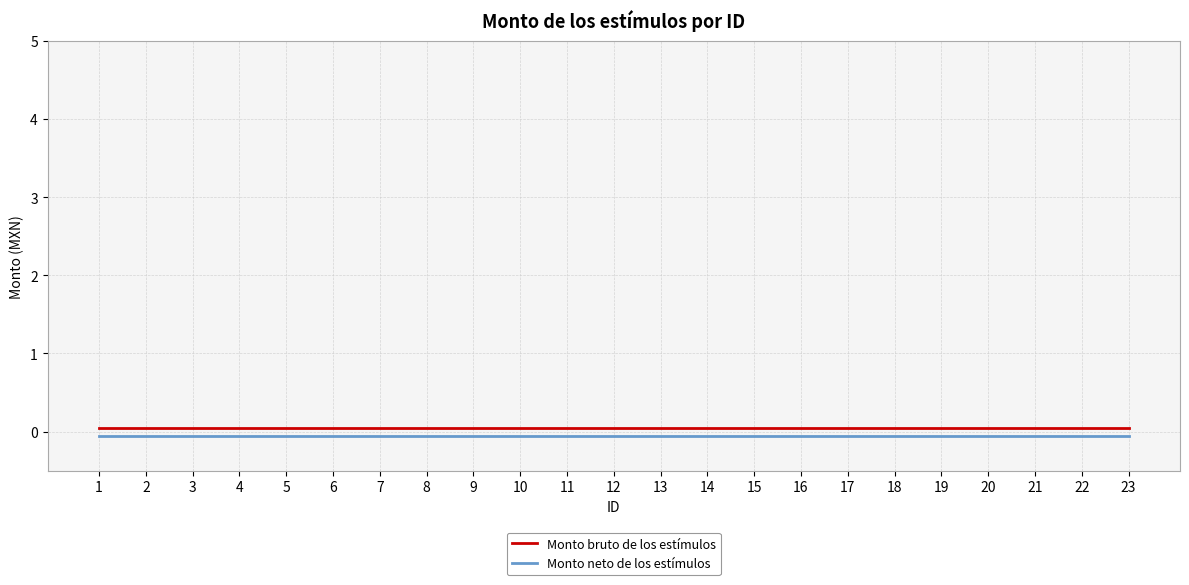

Is this an area chart (filled region under the line)?

No